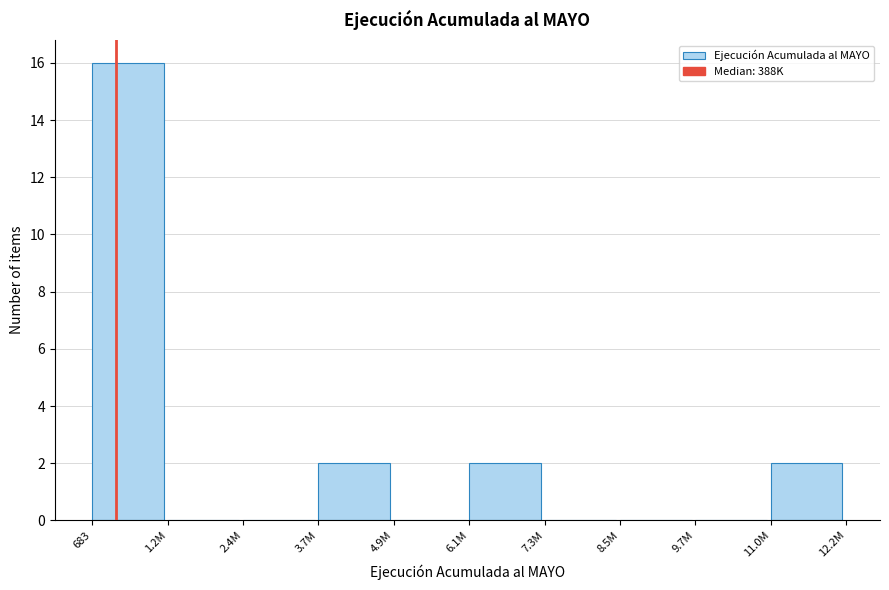

Reading left to right, extract all data points from this chart.

683=16	1.2M=0	2.4M=0	3.7M=2	4.9M=0	6.1M=2	7.3M=0	8.5M=0	9.7M=0	11.0M=2